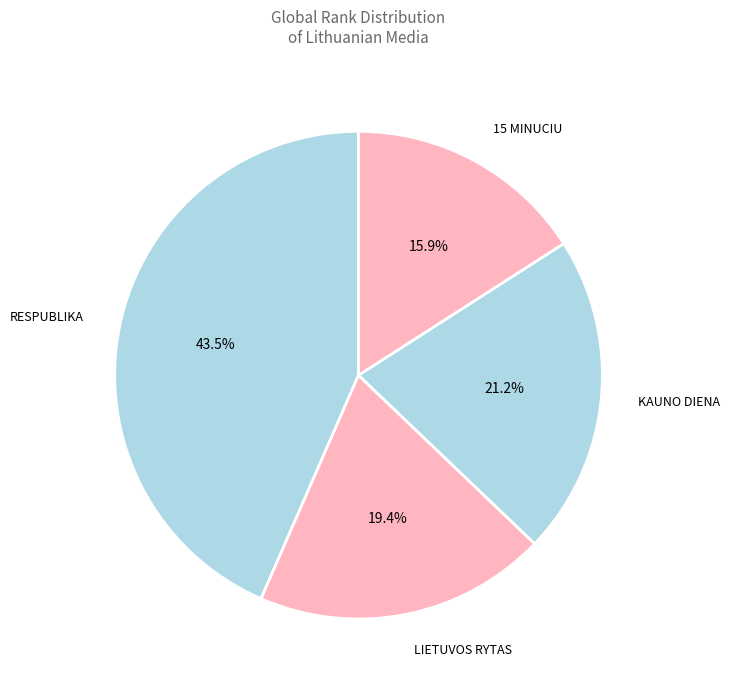

Is there any slice that represents more than half of the pie?

No